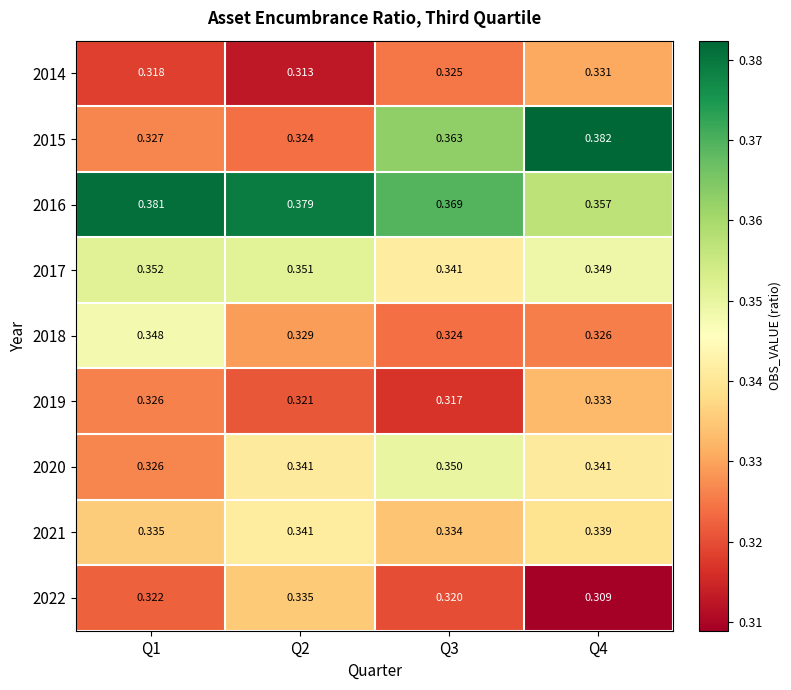

Count the number of data series in this chart.

9